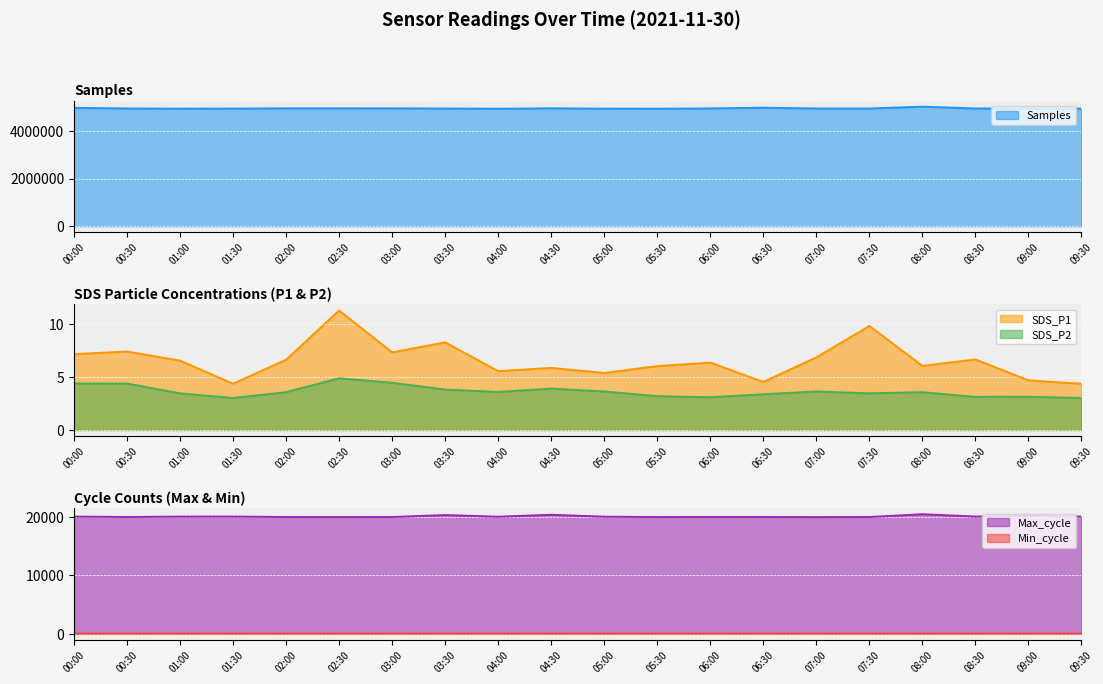

Reading left to right, what are all the values shown in this chart?

Samples: 4966331.0	4941803.0	4933301.0	4937107.0	4946618.0	4946518.0	4945738.0	4940146.0	4929192.0	4947912.0	4933551.0	4930701.0	4943934.0	4971903.0	4941309.0	4940757.0	5015853.0	4941313.0	4946494.0	4937107.0
SDS_P1: 7.2	7.4	6.6	4.4	6.7	11.3	7.3	8.3	5.6	5.9	5.4	6.0	6.4	4.5	6.9	9.8	6.1	6.7	4.7	4.4
SDS_P2: 4.4	4.4	3.5	3.0	3.6	4.9	4.5	3.8	3.6	3.9	3.6	3.2	3.1	3.4	3.6	3.5	3.6	3.1	3.1	3.0
Max_cycle: 20118.0	20043.0	20114.0	20118.0	20038.0	20031.0	20039.0	20375.0	20093.0	20422.0	20093.0	20034.0	20047.0	20039.0	20024.0	20039.0	20517.0	20121.0	20228.0	20118.0
Min_cycle: 28.0	28.0	28.0	29.0	29.0	28.0	28.0	28.0	29.0	29.0	28.0	29.0	28.0	28.0	28.0	29.0	28.0	28.0	28.0	29.0